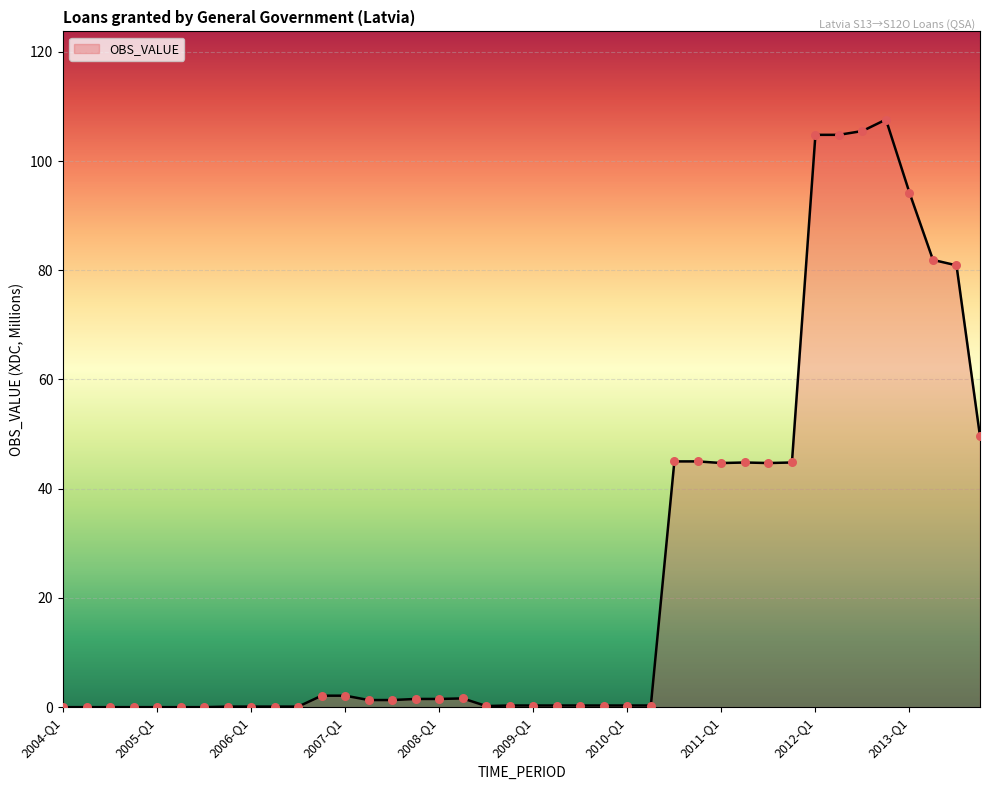

What is the difference between the maximum and minimum values?

107.6